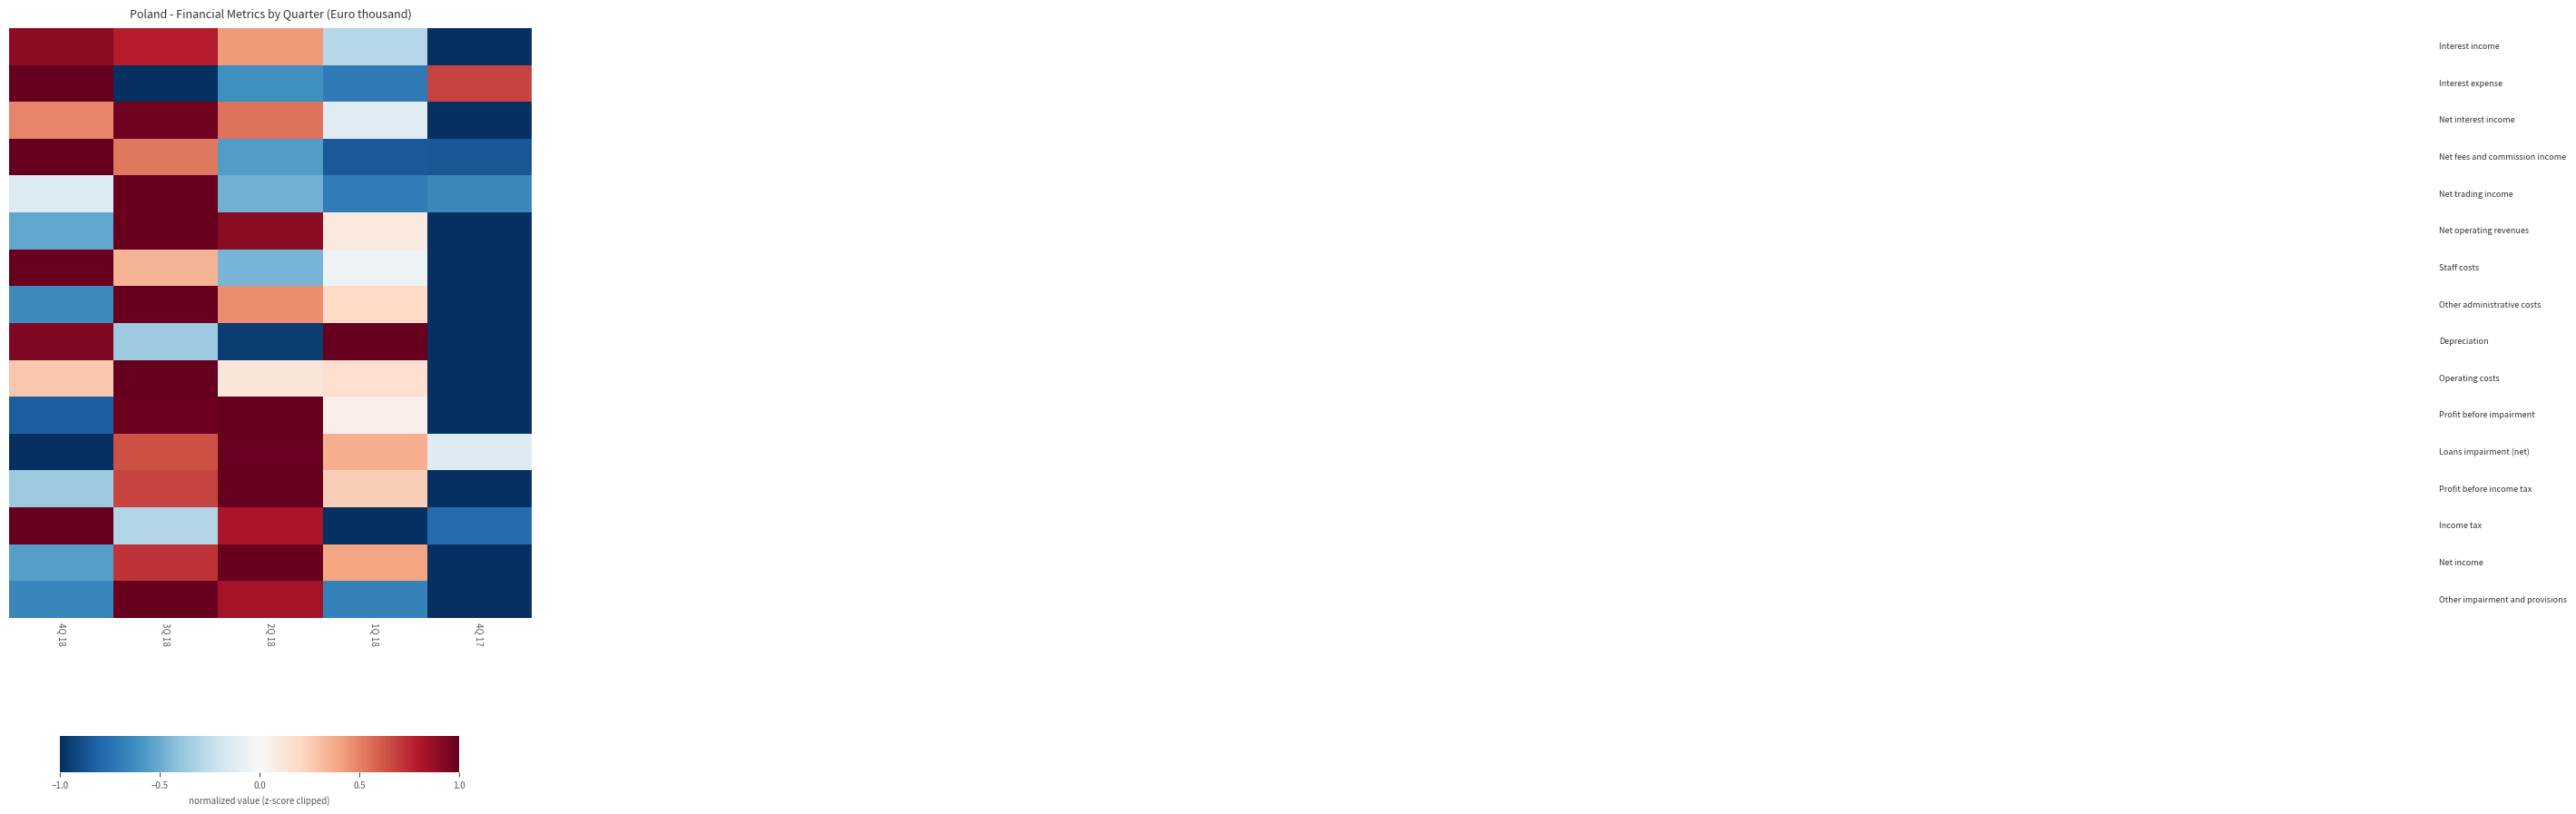

At how many categories does at least one series exceed 0?

5